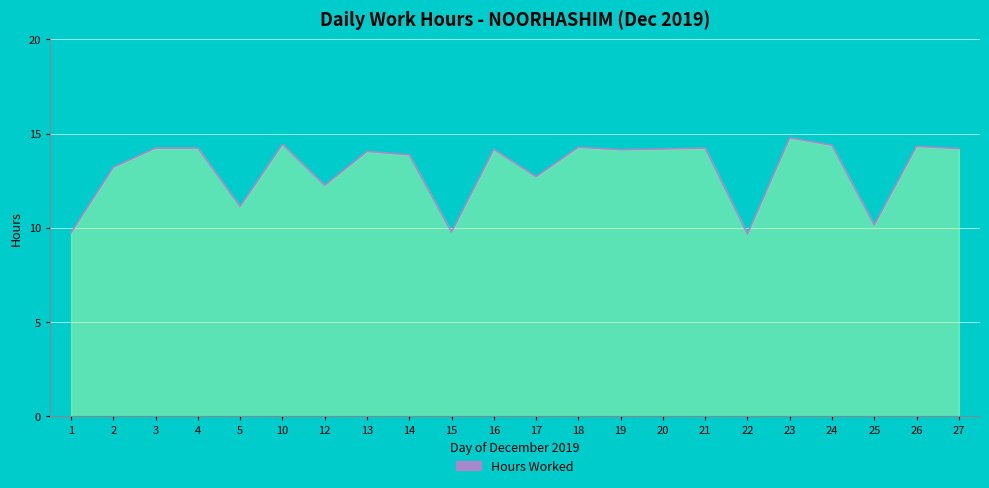

Is it true that the value at 26 is 14.3?

True